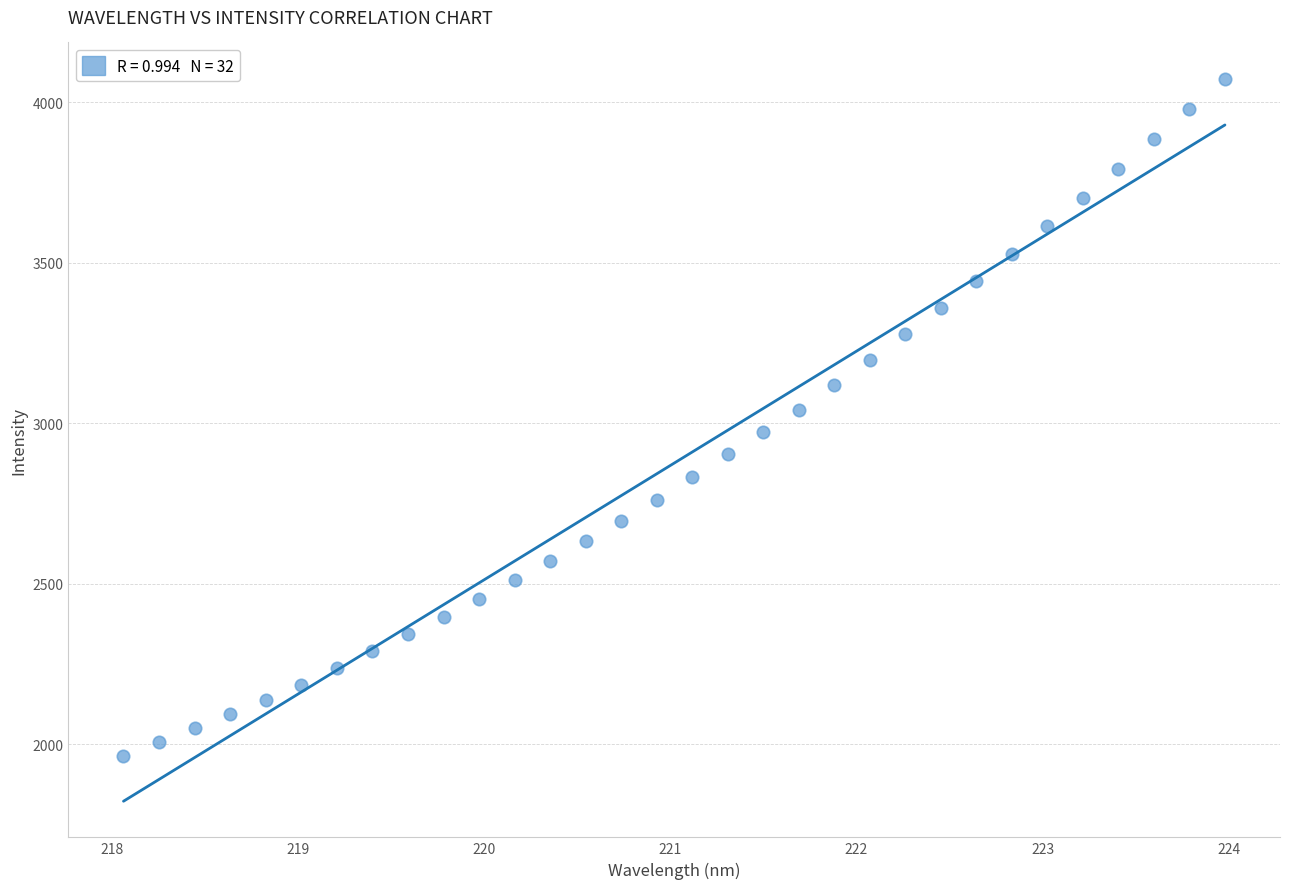

What is the range of Y values (max minus min)?

2109.1